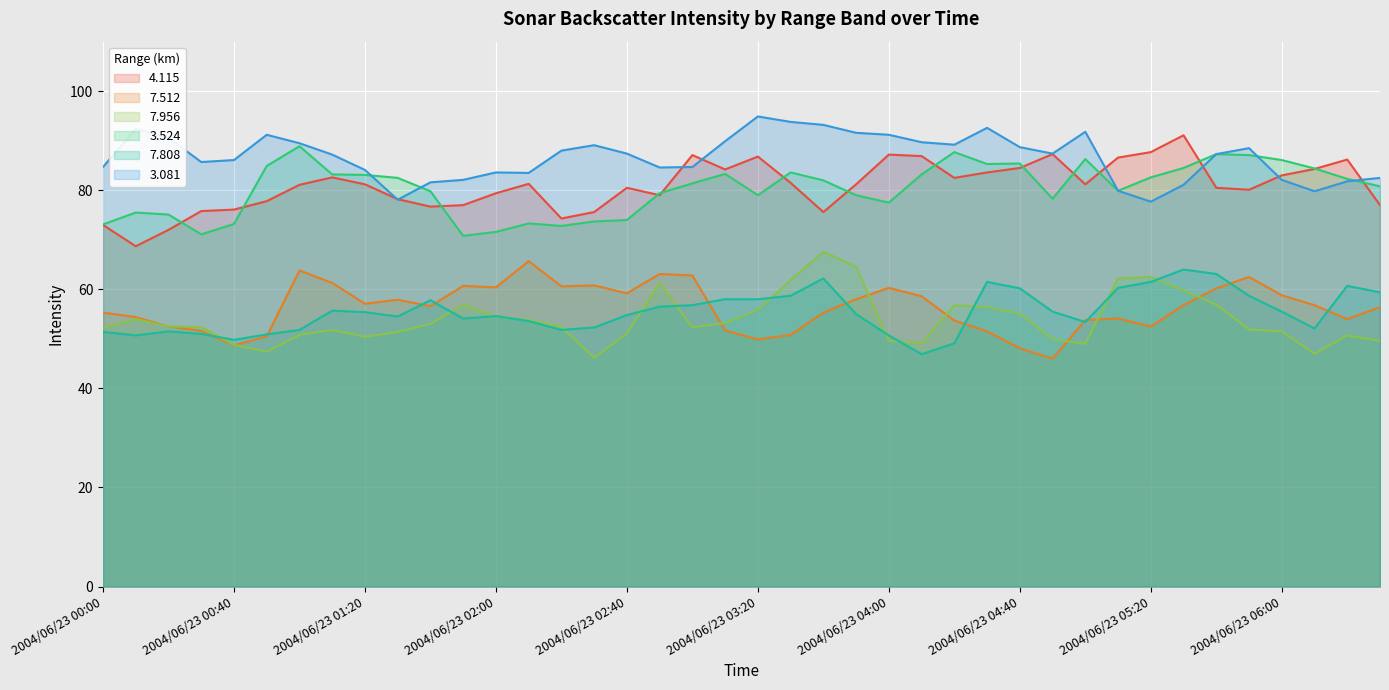

What is the value of the 3.081 point at the 25th from the left?

91.2